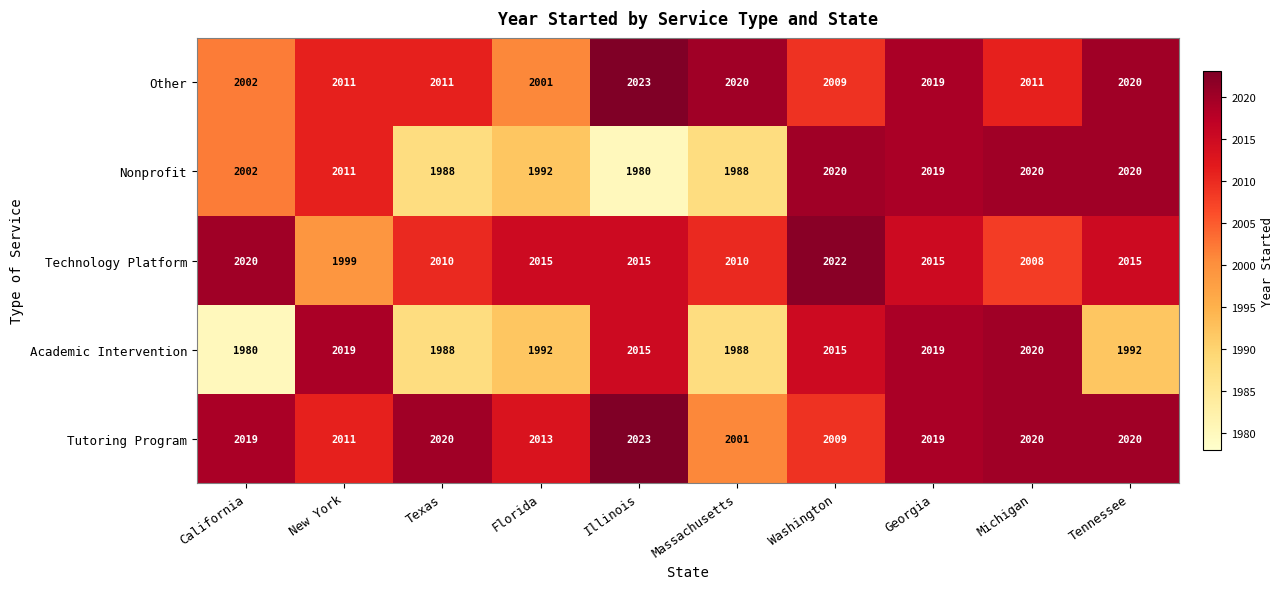

At which category does the chart reach its peak across all series?

Illinois